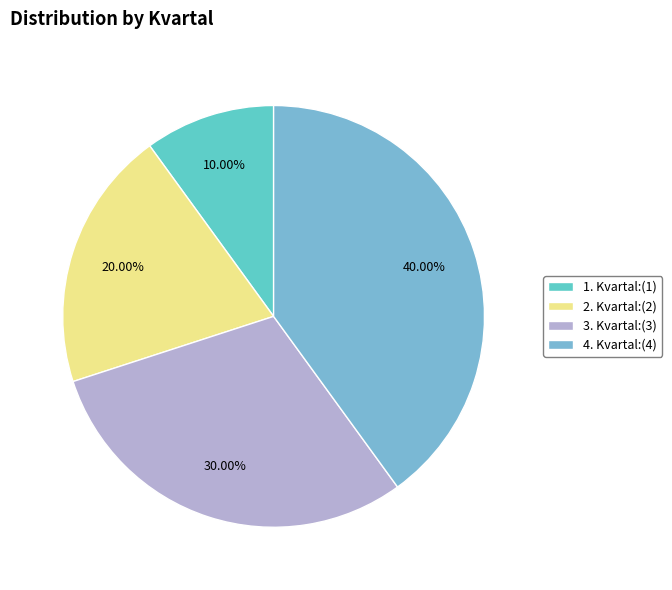

Between 3. Kvartal and 2. Kvartal, which is larger?

3. Kvartal